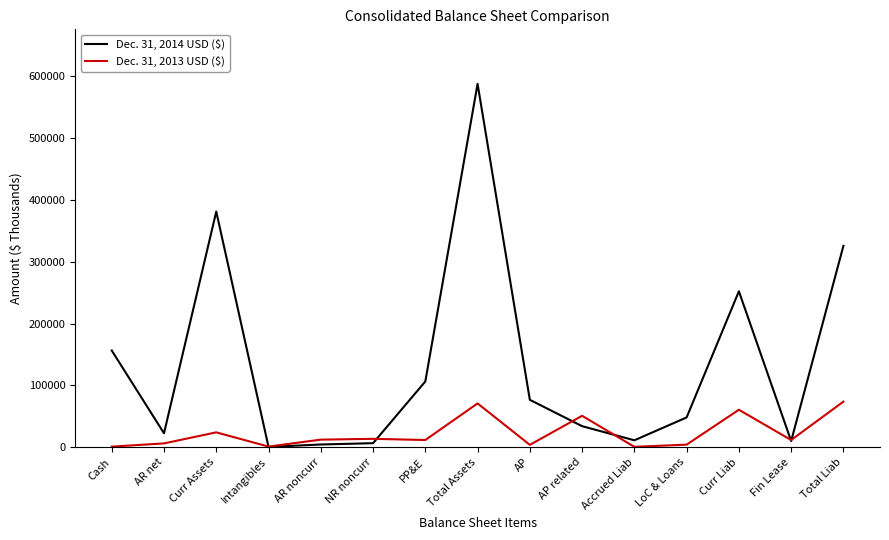

At which category does the chart reach its peak across all series?

Total Assets